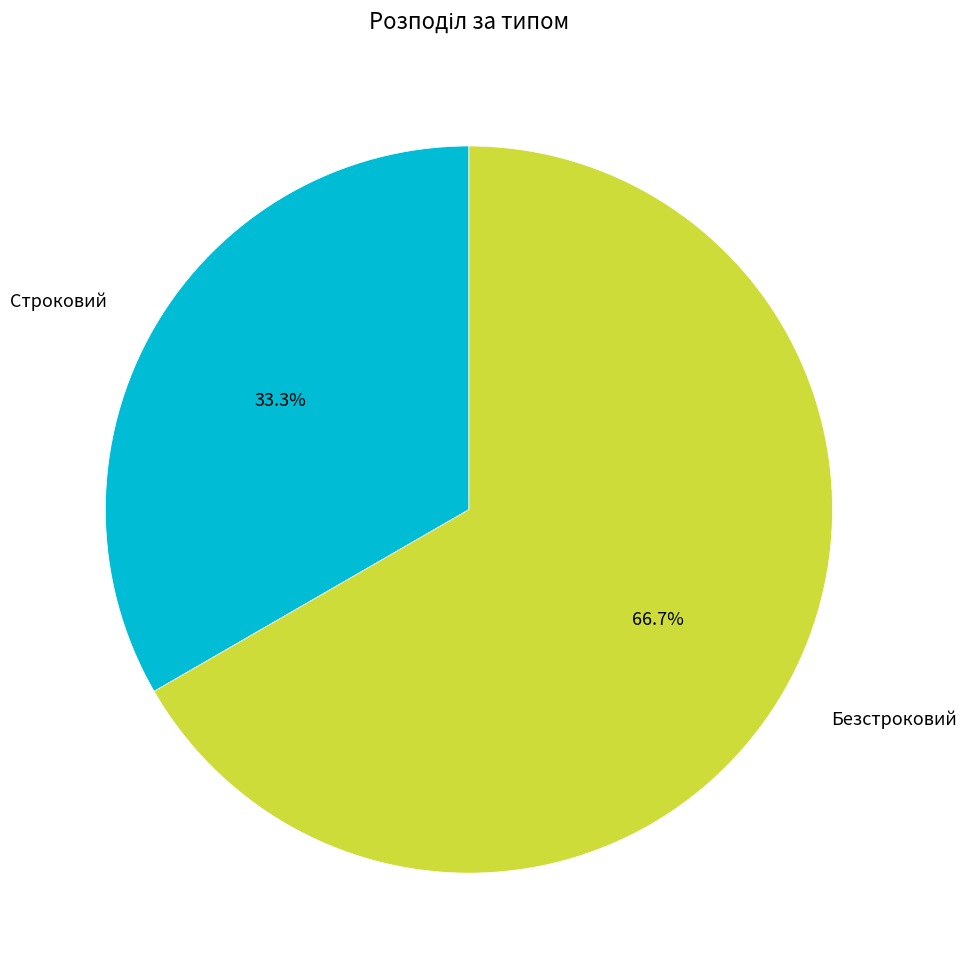

How many slices are in this pie chart?

2